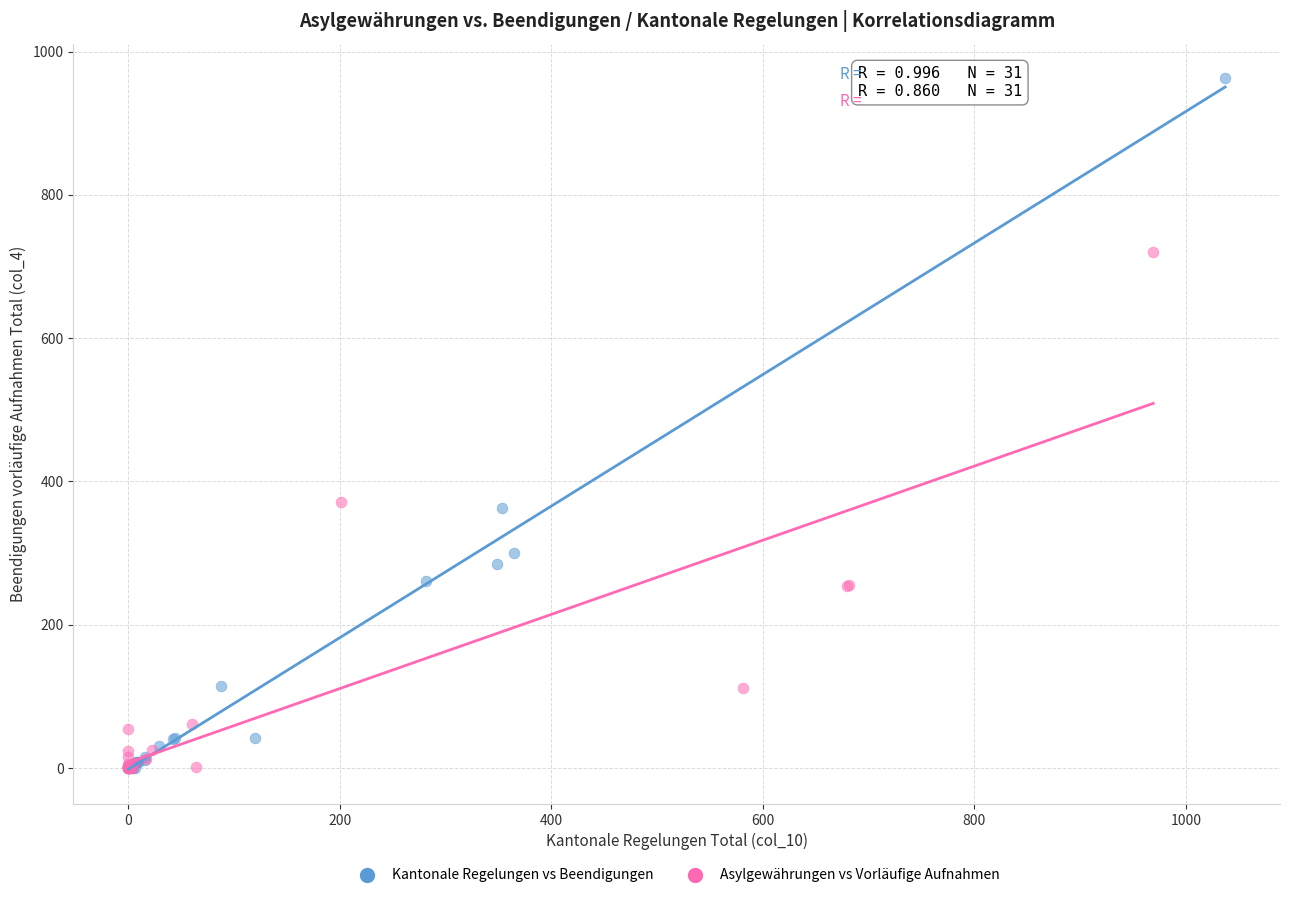

Which series has the largest Y range (max minus min)?

Kantonale Regelungen vs Beendigungen